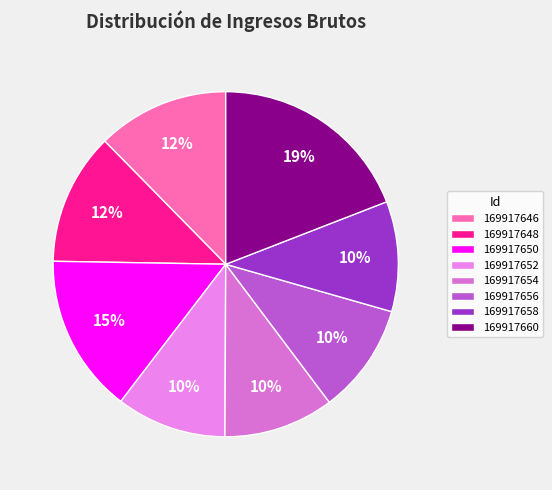

What is the largest slice in the pie chart?

169917660